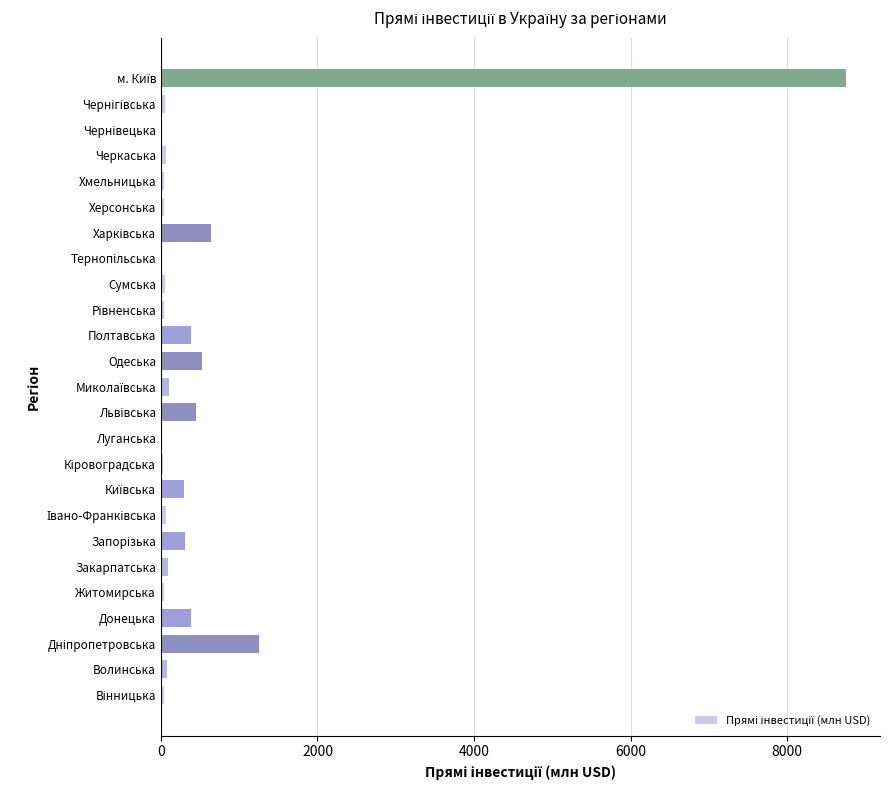

What is the greatest value displayed?

8750.4